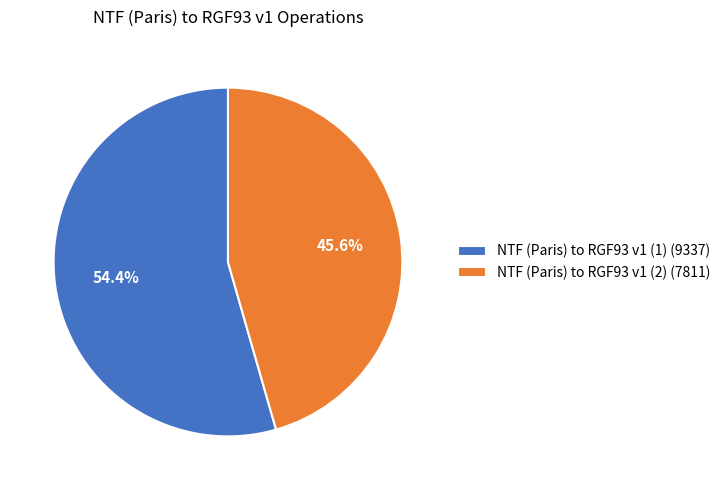

What portion of the pie excludes NTF (Paris) to RGF93 v1 (1)?

45.6%